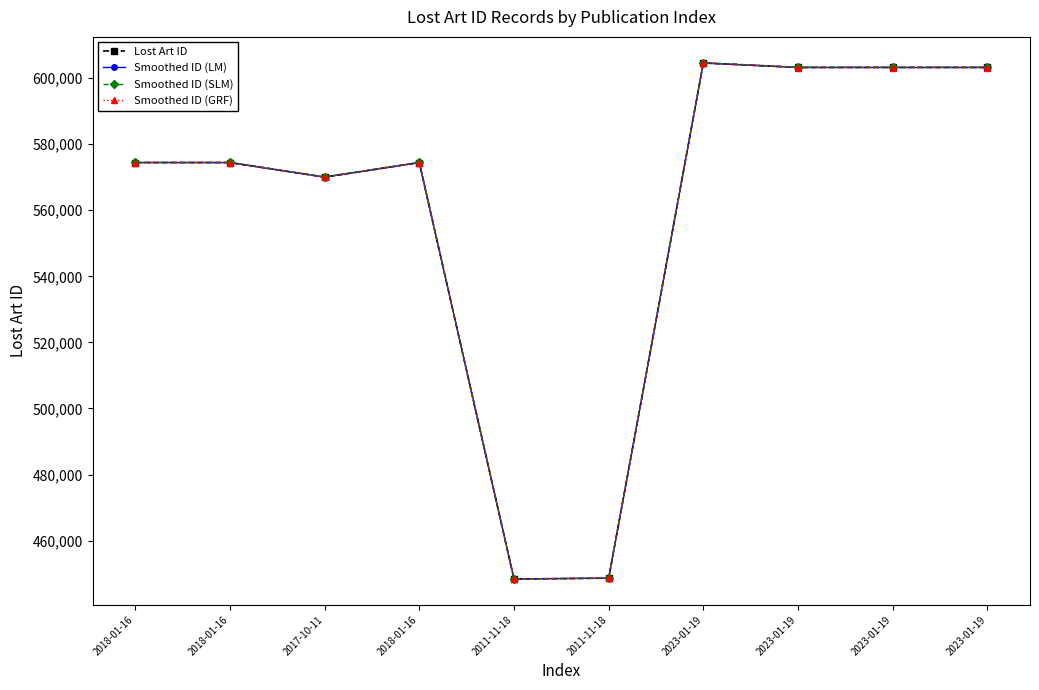

Which series has the widest spread of values?

Smoothed ID (SLM)